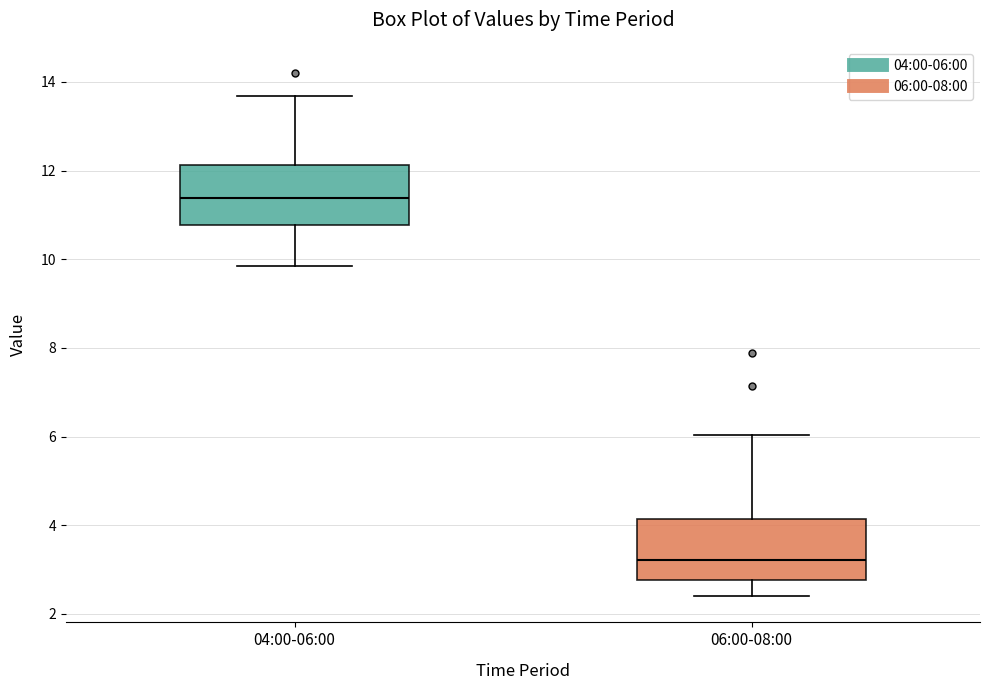

Where does the lower whisker of the box for 06:00-08:00 end on the y-axis? The values are not printed on the chart, so give them approximately, as read against the axis.

2.4